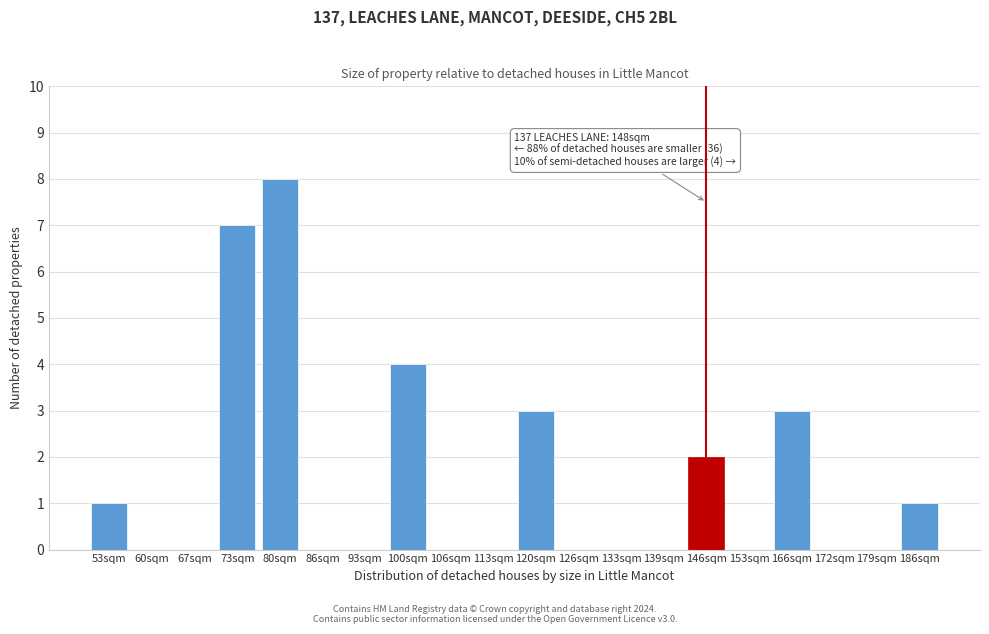

Reading left to right, what are all the values shown in this chart?

53sqm=1	60sqm=0	67sqm=0	73sqm=7	80sqm=8	86sqm=0	93sqm=0	100sqm=4	106sqm=0	113sqm=0	120sqm=3	126sqm=0	133sqm=0	139sqm=0	146sqm=2	153sqm=0	166sqm=3	172sqm=0	179sqm=0	186sqm=1